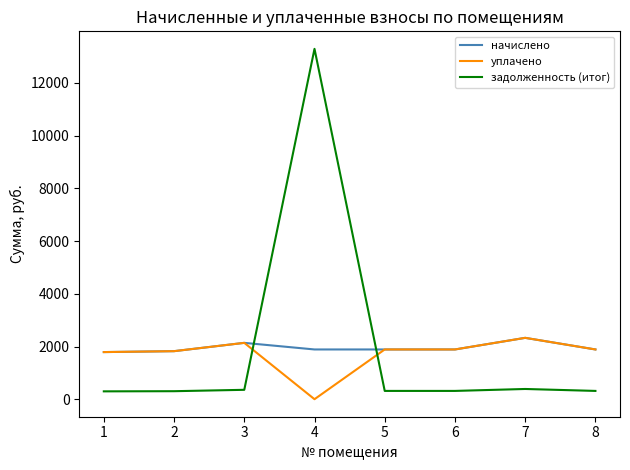

What is the total value across all series at 3?

4633.2